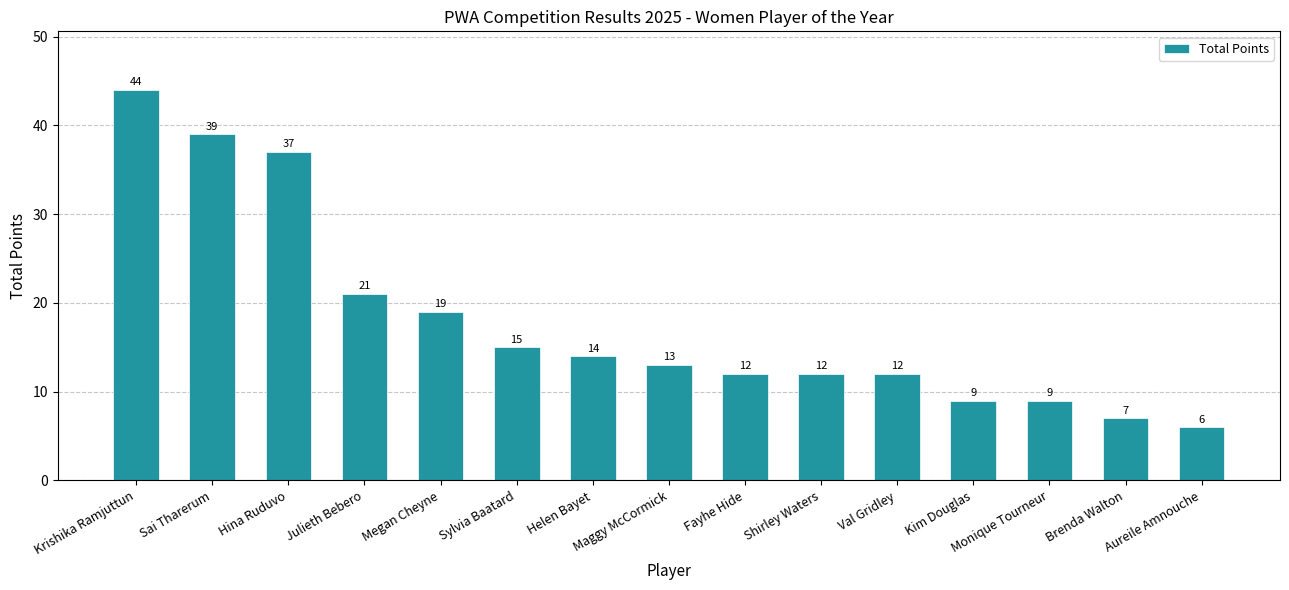

At which category does the chart reach its minimum across all series?

Aureile Amnouche